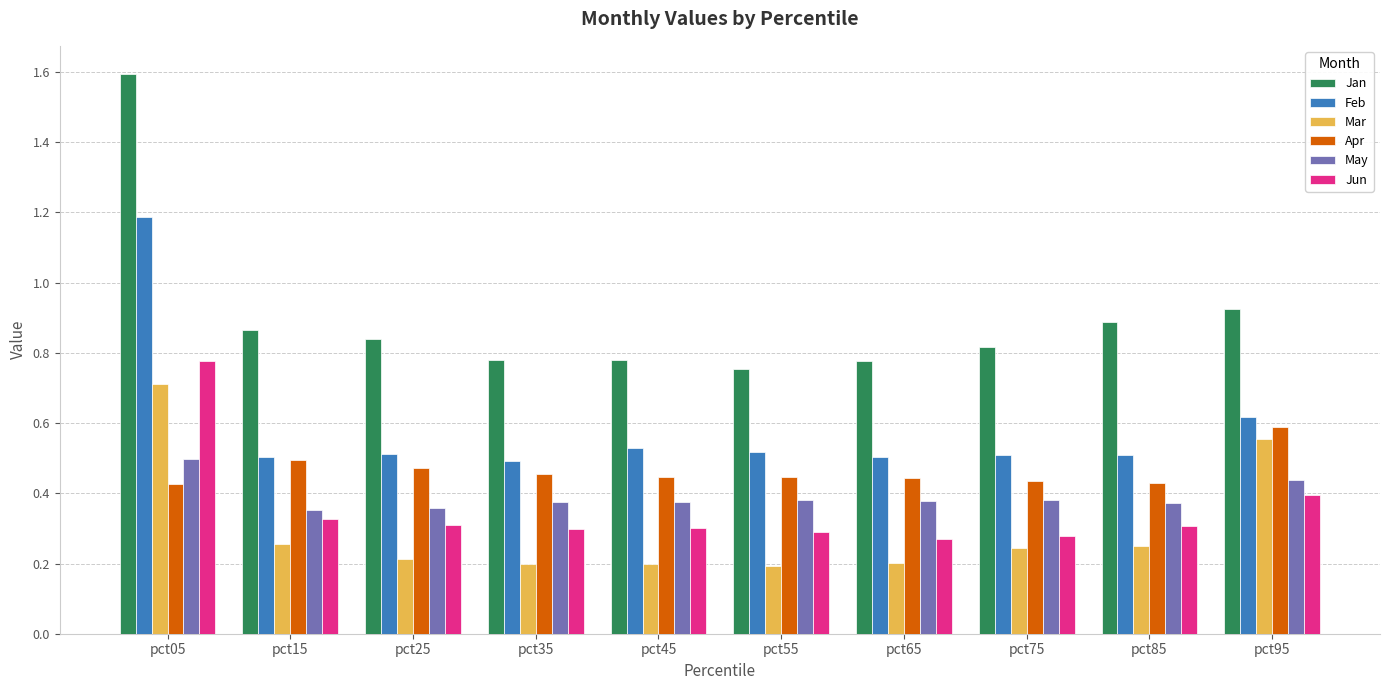

Is the value of Feb at pct75 greater than the value of May at pct65?

Yes